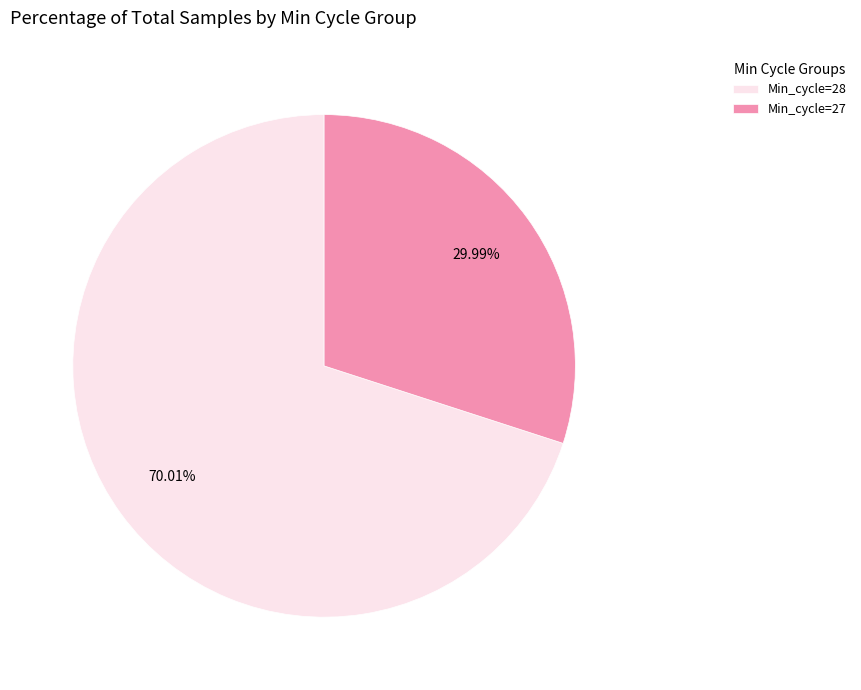

Approximately how many times larger is the value at Min_cycle=27 compared to Min_cycle=28?

0.4